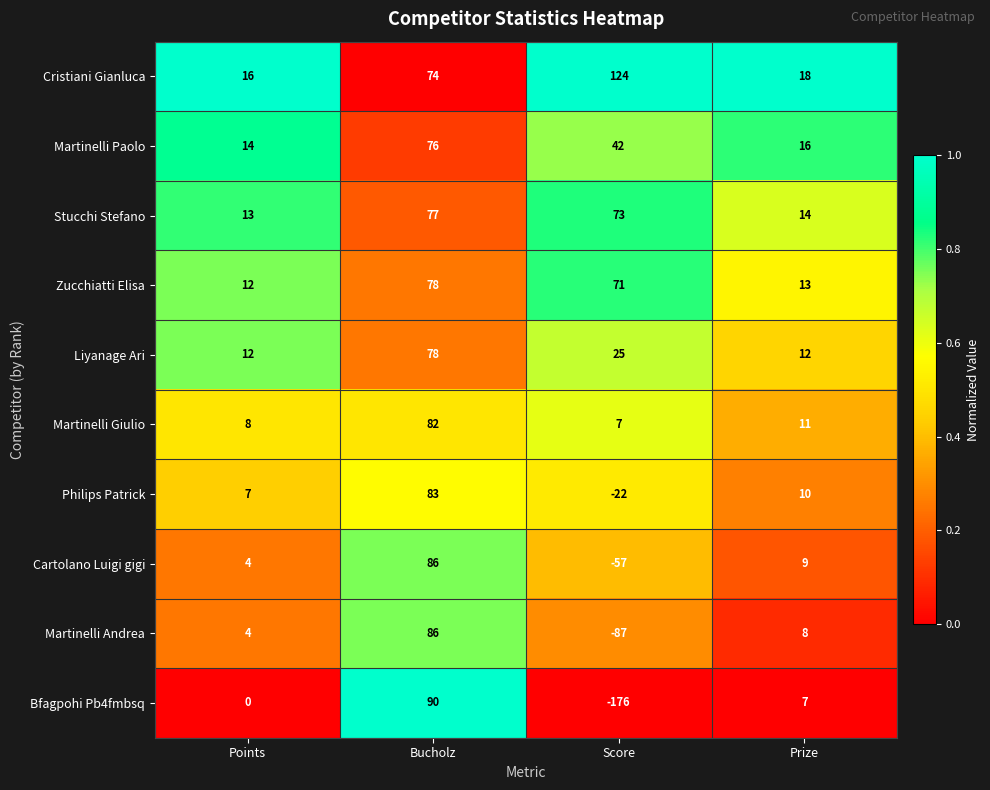

Where is Bfagpohi Pb4fmbsq nearest to the value -43?

Points